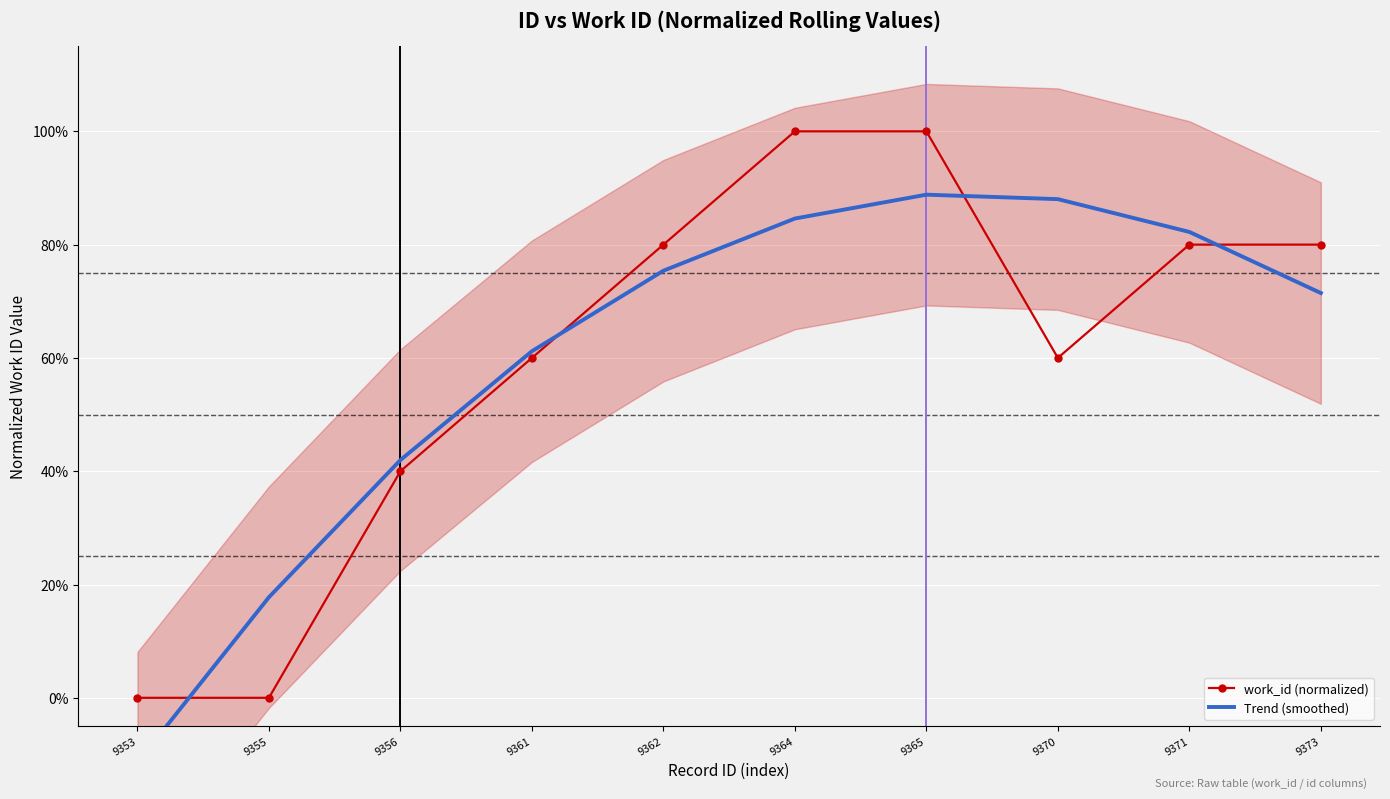

What is the difference between the work_id (normalized) values at 9361 and 9365?

40